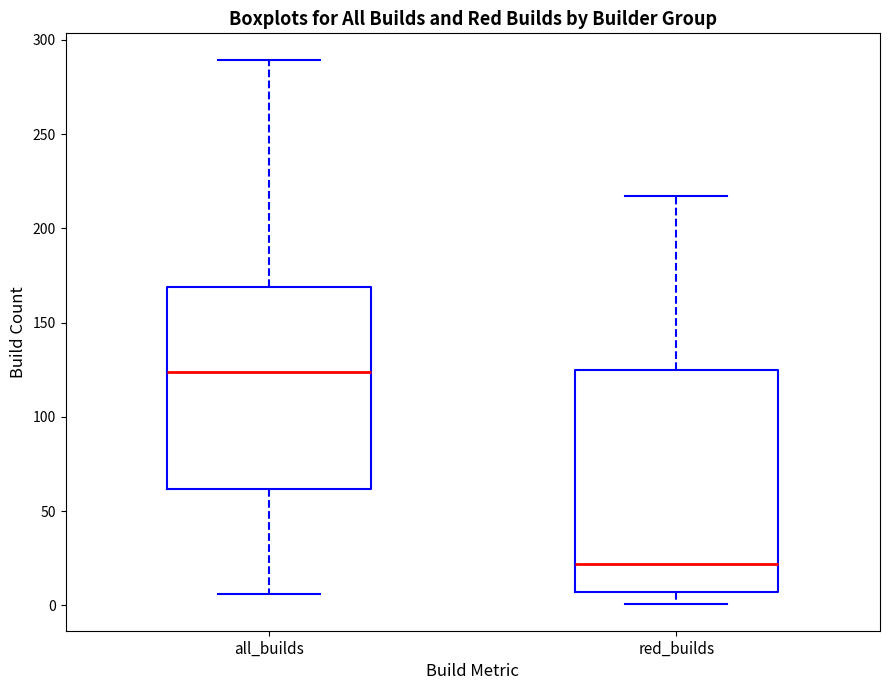

Where is the upper edge of the box for red_builds on the y-axis? The values are not printed on the chart, so give them approximately, as read against the axis.

125